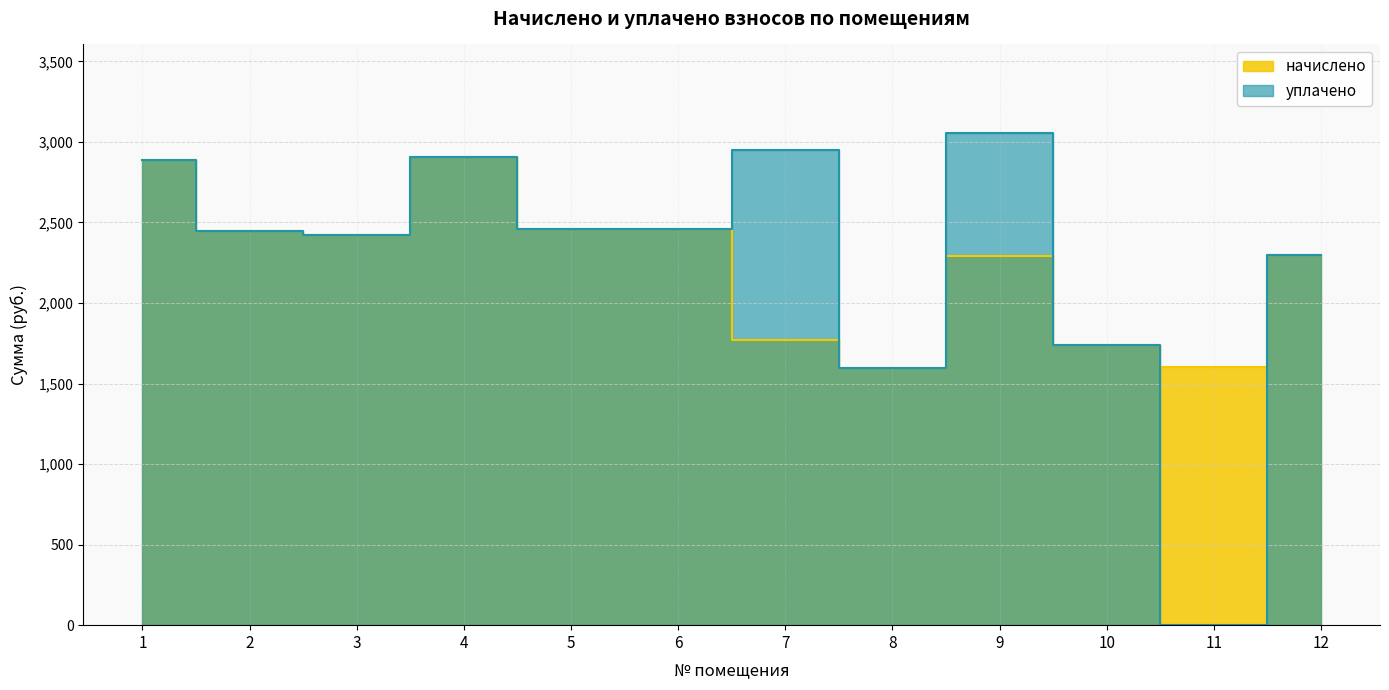

What is the sum of the начислено values at 3 and 7?

4193.9